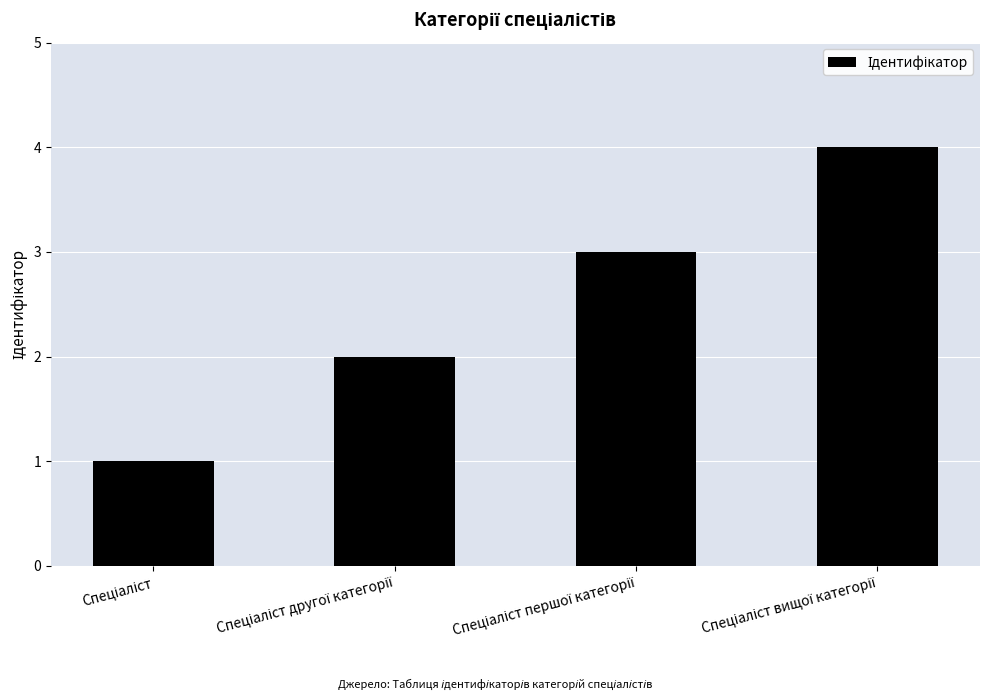

What is the difference between the maximum and minimum values?

3